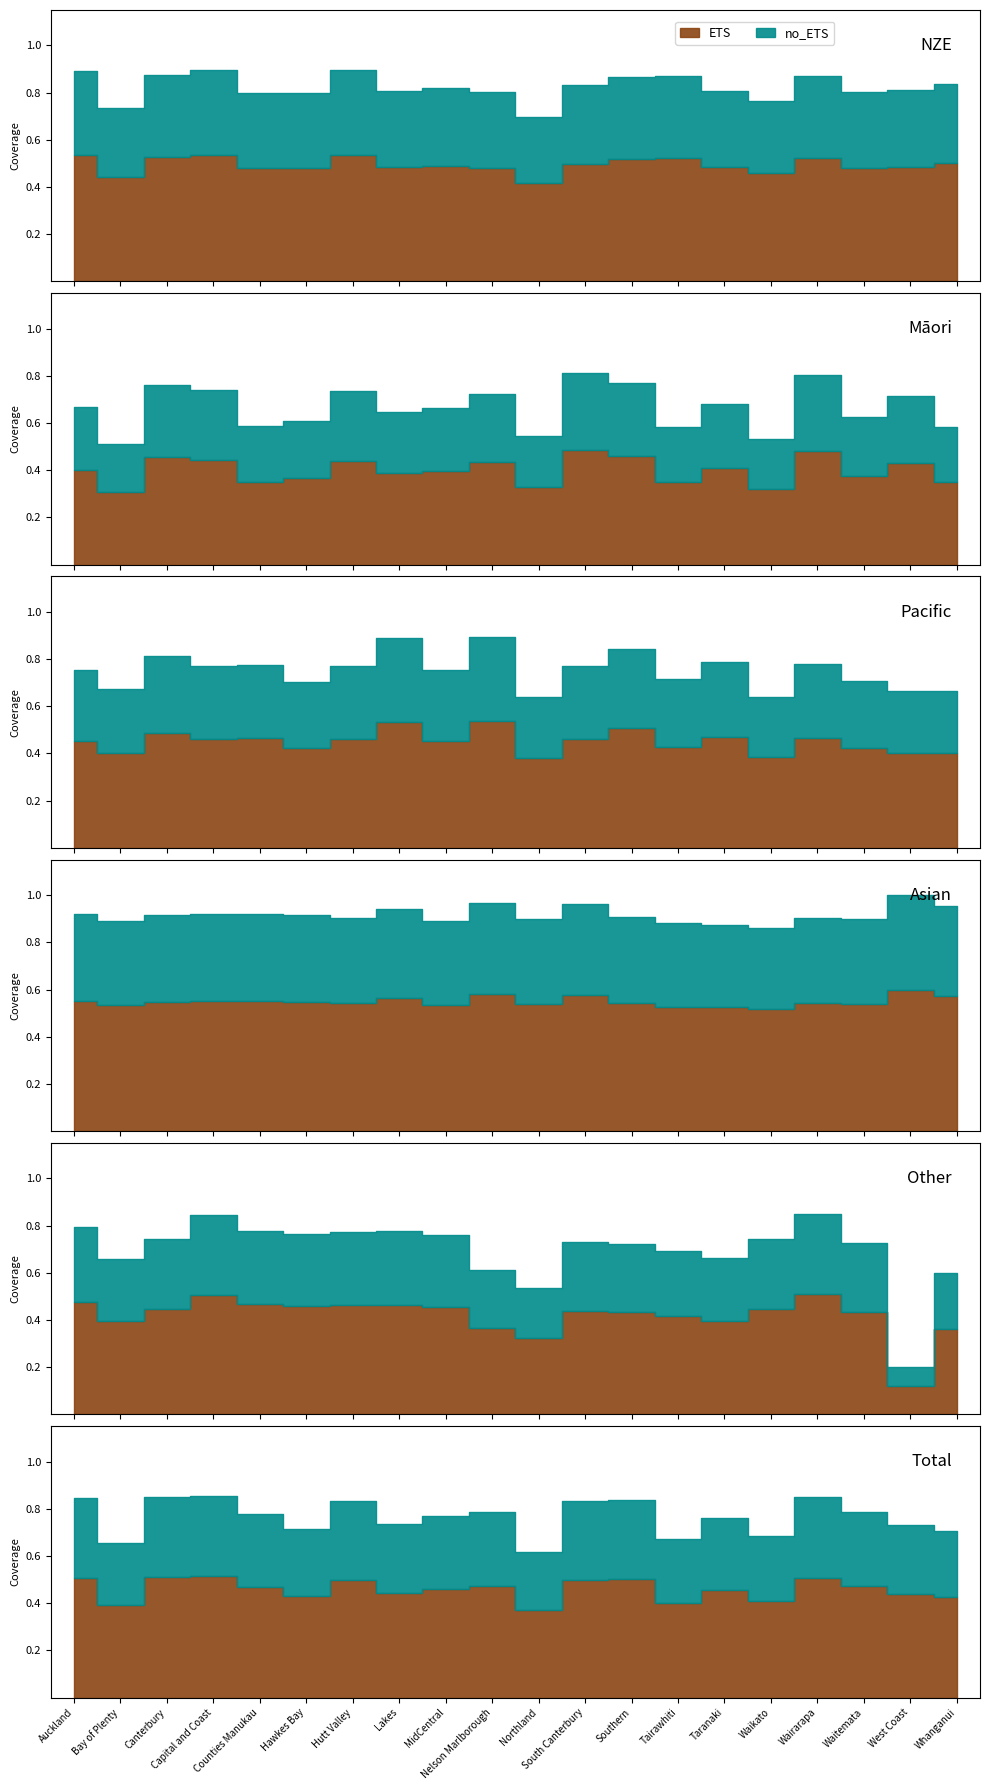

Is it true that Asian equals 0.4 at Waikato?

False